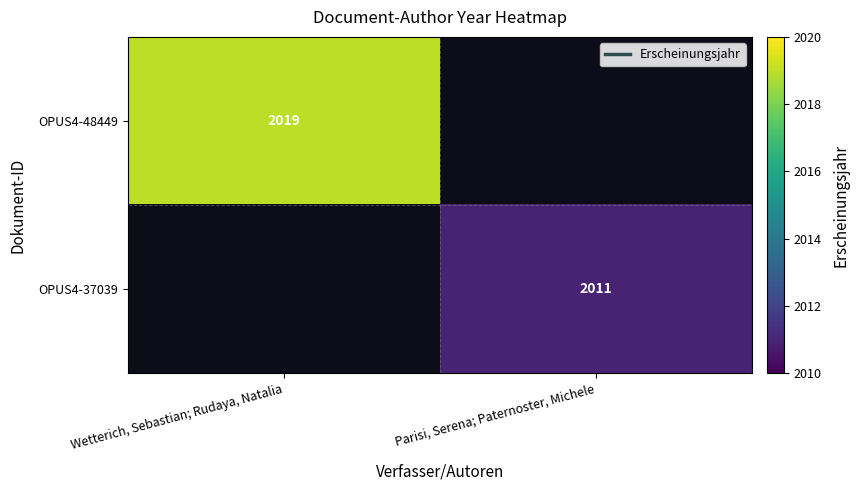

Is it true that OPUS4-37039 equals 2011 at Parisi, Serena; Paternoster, Michele?

True